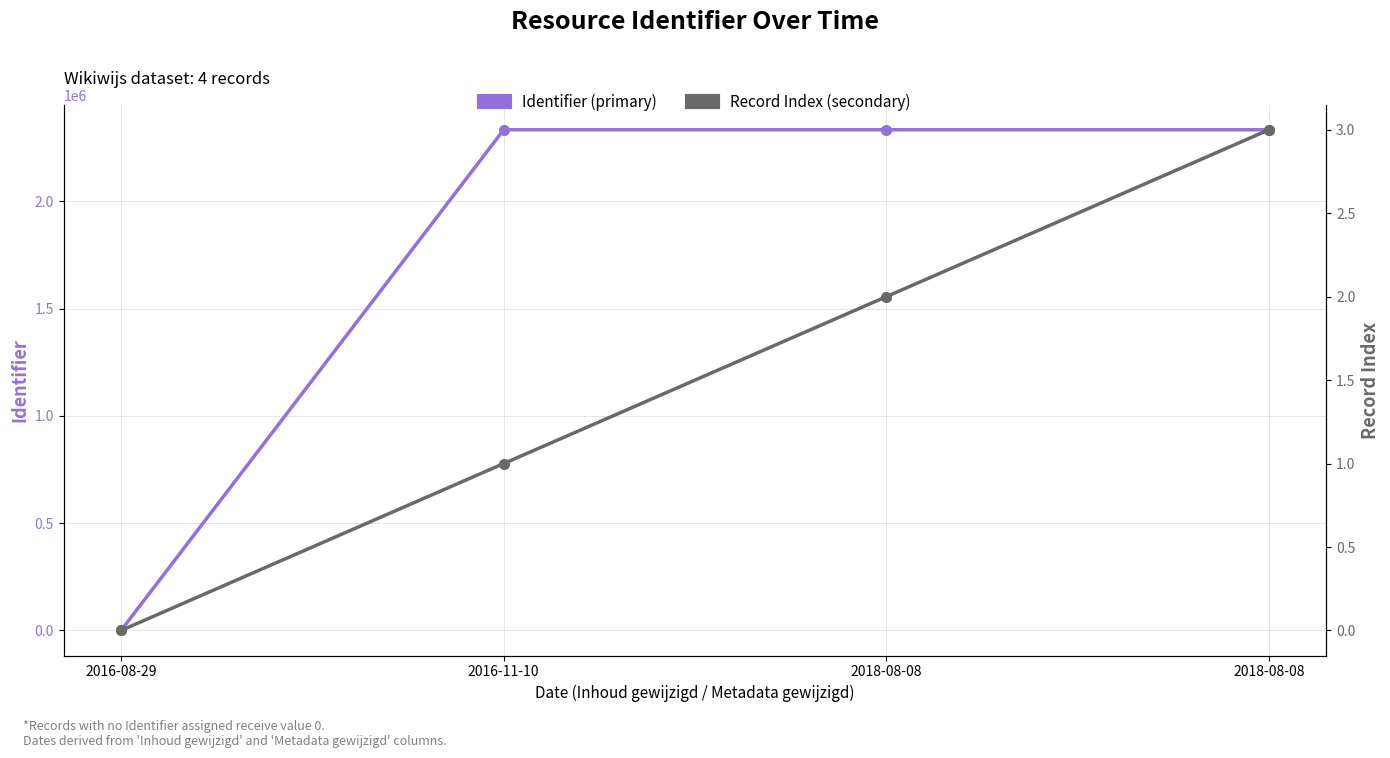

How many lines are shown in the chart?

2